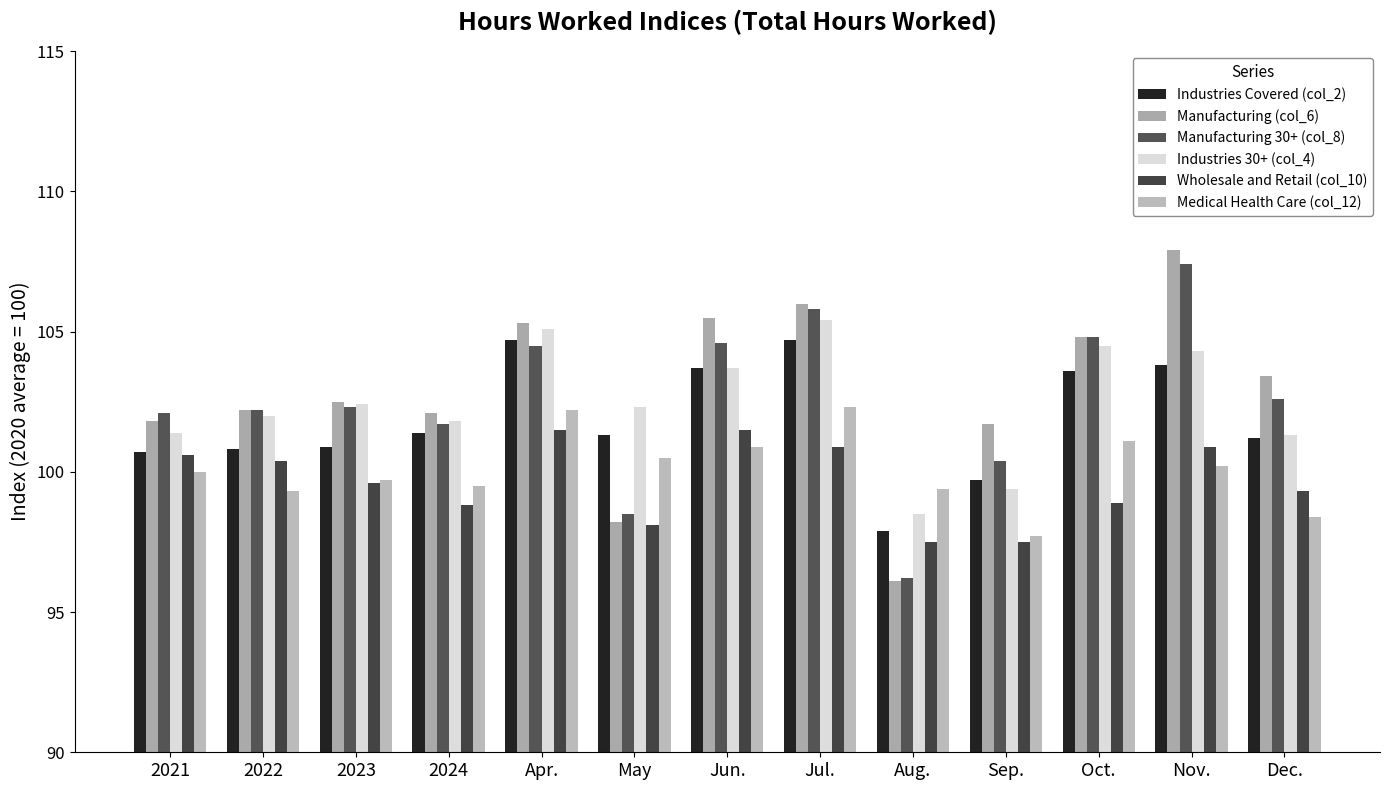

What is the spread (max minus min) of values at Aug.?

3.3